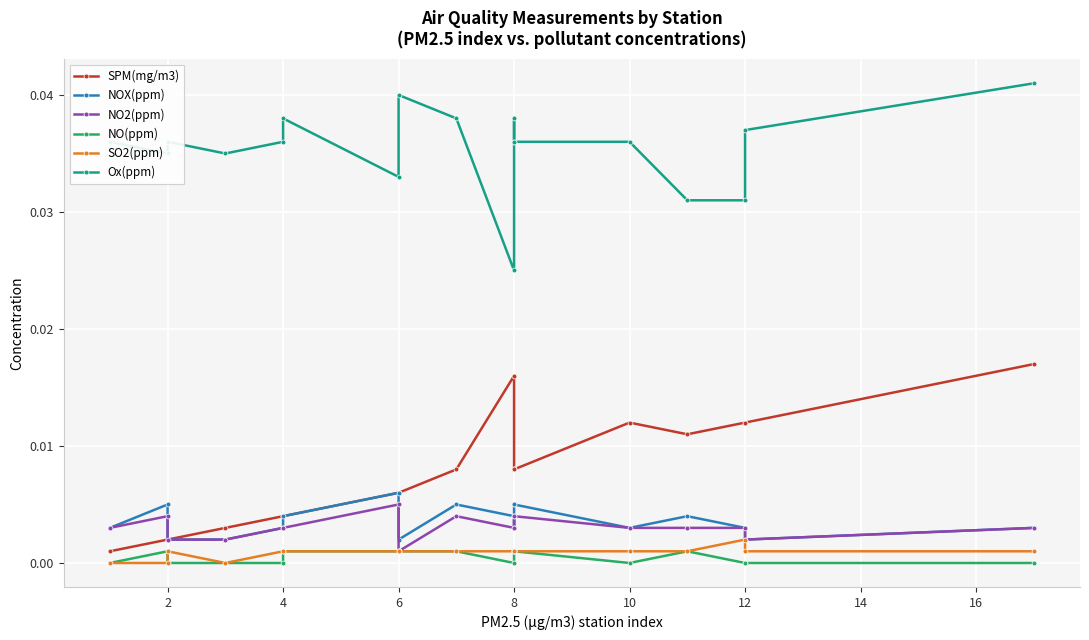

Which series has the widest spread of values?

SPM(mg/m3)